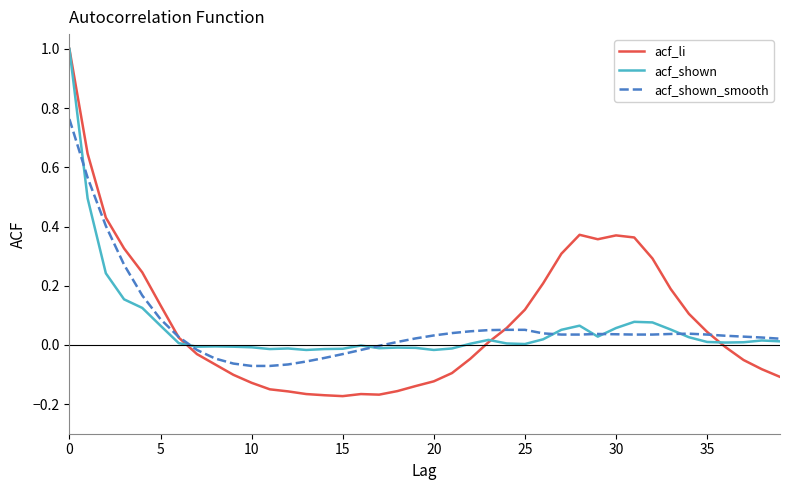

Does the chart have visible grid lines?

No